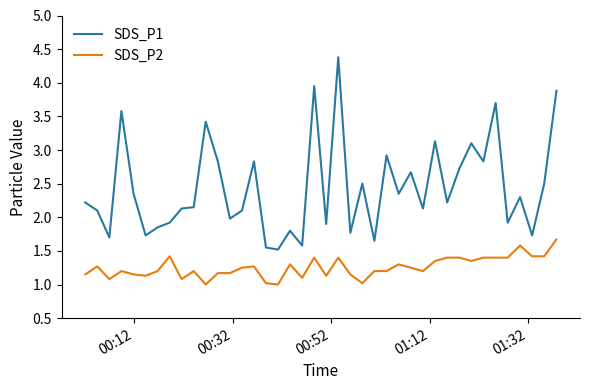

What is the minimum value shown in the chart?

1.0